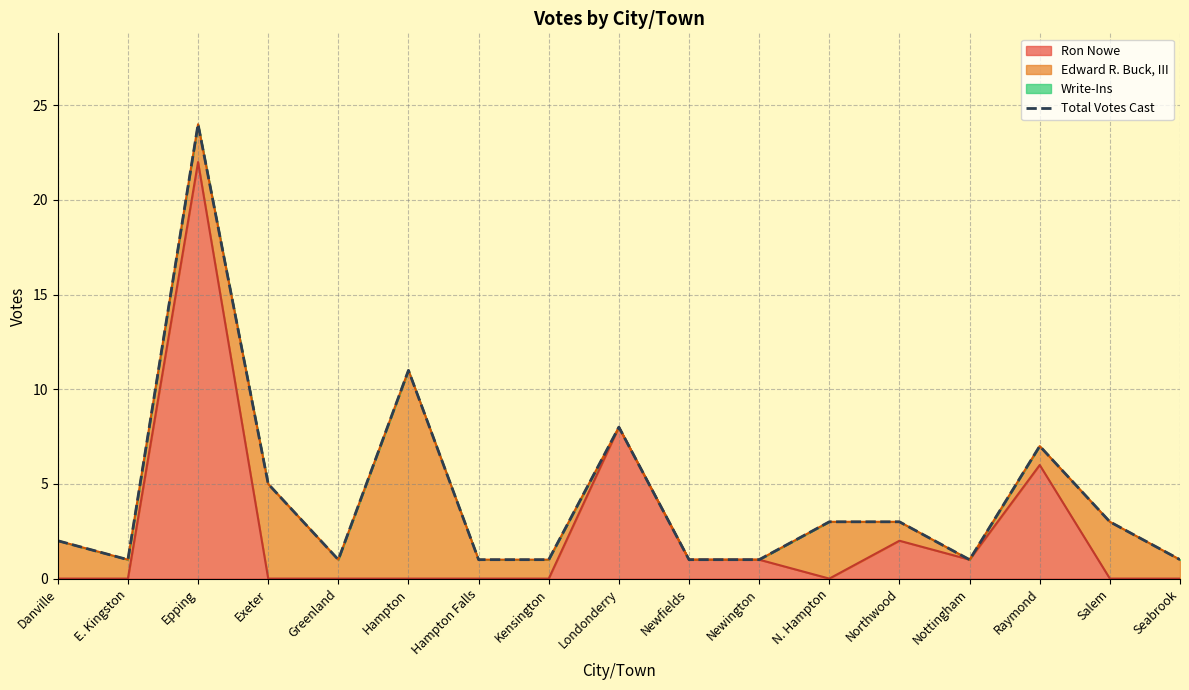

Reading left to right, extract all data points from this chart.

Danville=2	E. Kingston=1	Epping=24	Exeter=5	Greenland=1	Hampton=11	Hampton Falls=1	Kensington=1	Londonderry=8	Newfields=1	Newington=1	N. Hampton=3	Northwood=3	Nottingham=1	Raymond=7	Salem=3	Seabrook=1